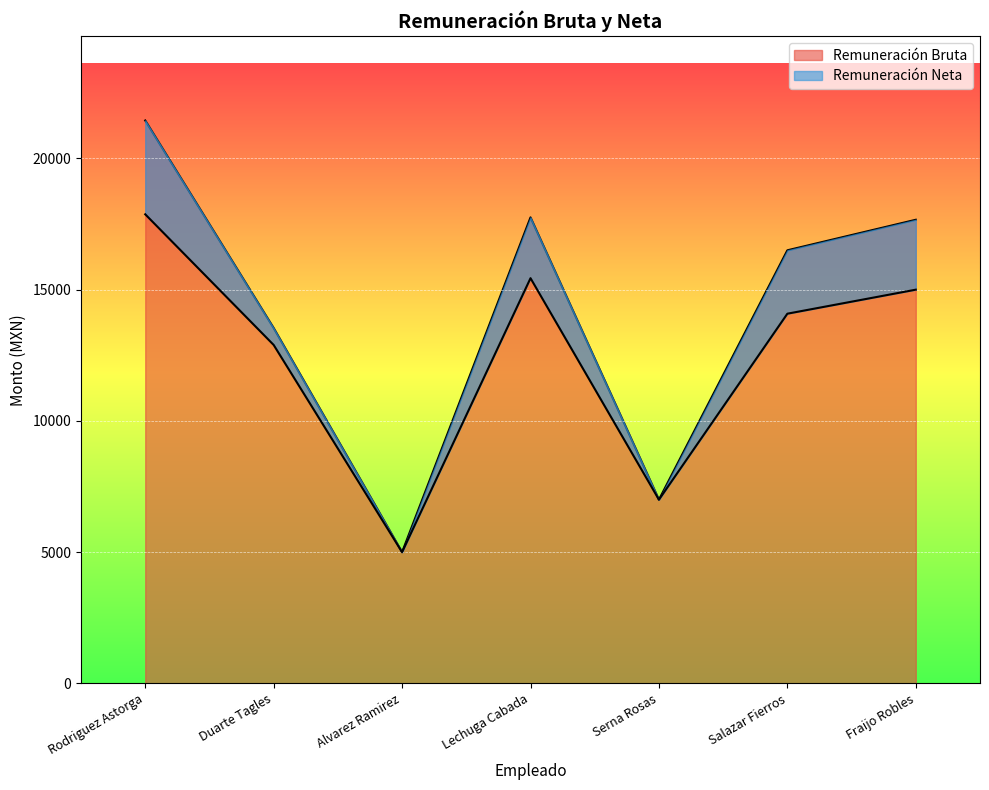

List the series in order of their peak value, lowest first.

Remuneración Neta, Remuneración Bruta